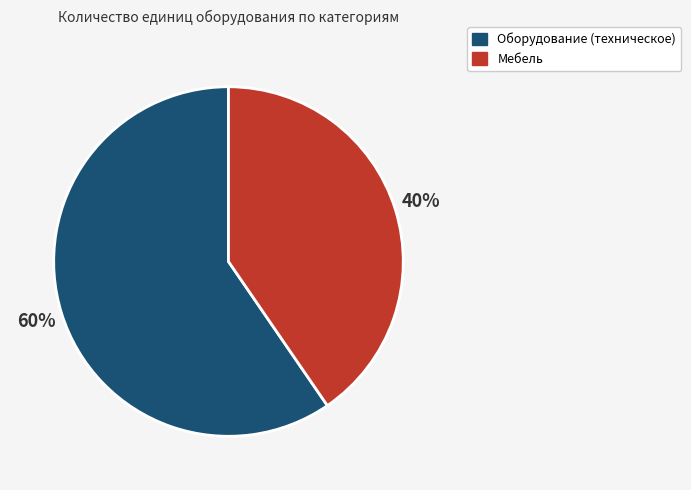

To the nearest percent, what is the average slice percentage?

50%